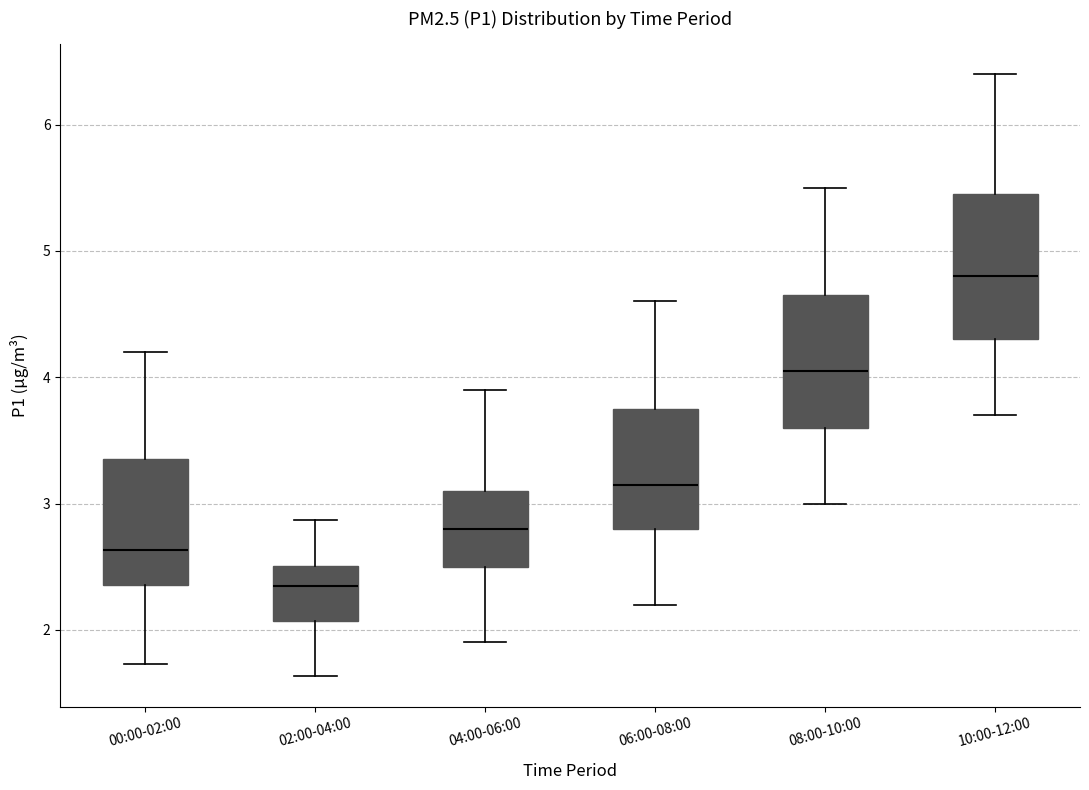

Where does the upper whisker of the box for 04:00-06:00 end on the y-axis? The values are not printed on the chart, so give them approximately, as read against the axis.

3.9